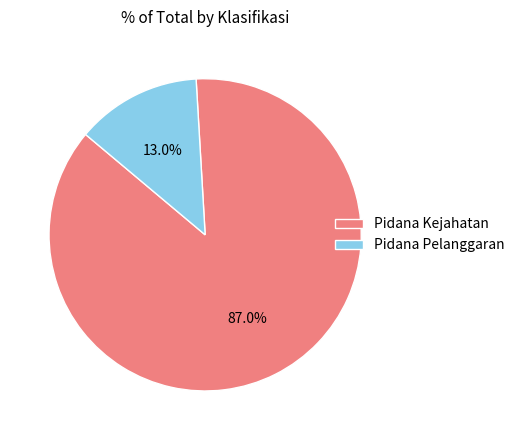

Which category has the smallest portion of the pie?

Pidana Pelanggaran